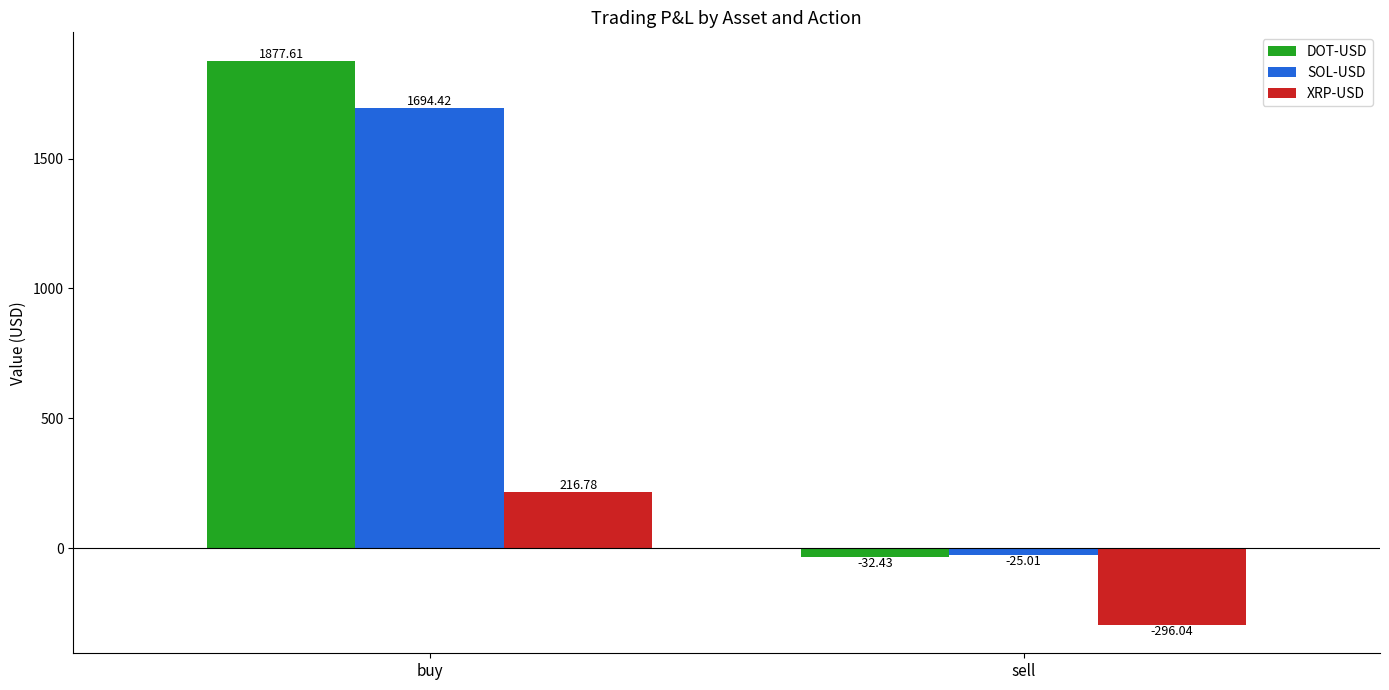

What is the label of the 2nd bar from the right?

buy